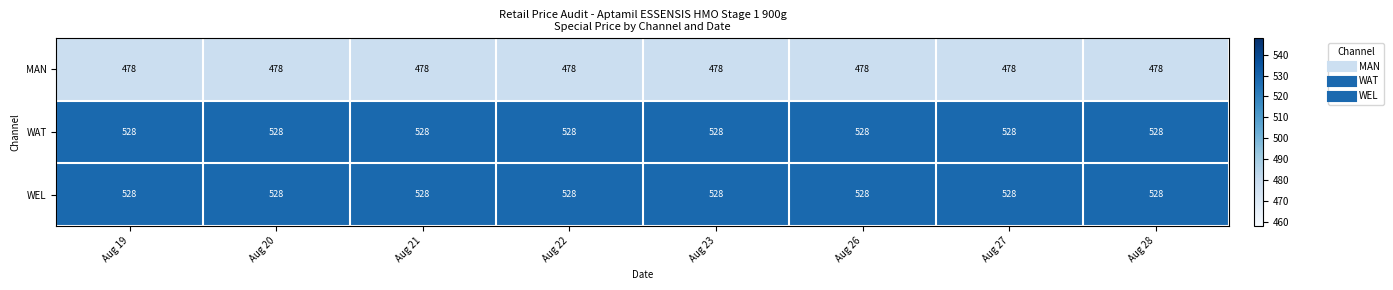

Count the number of categories in the chart.

8